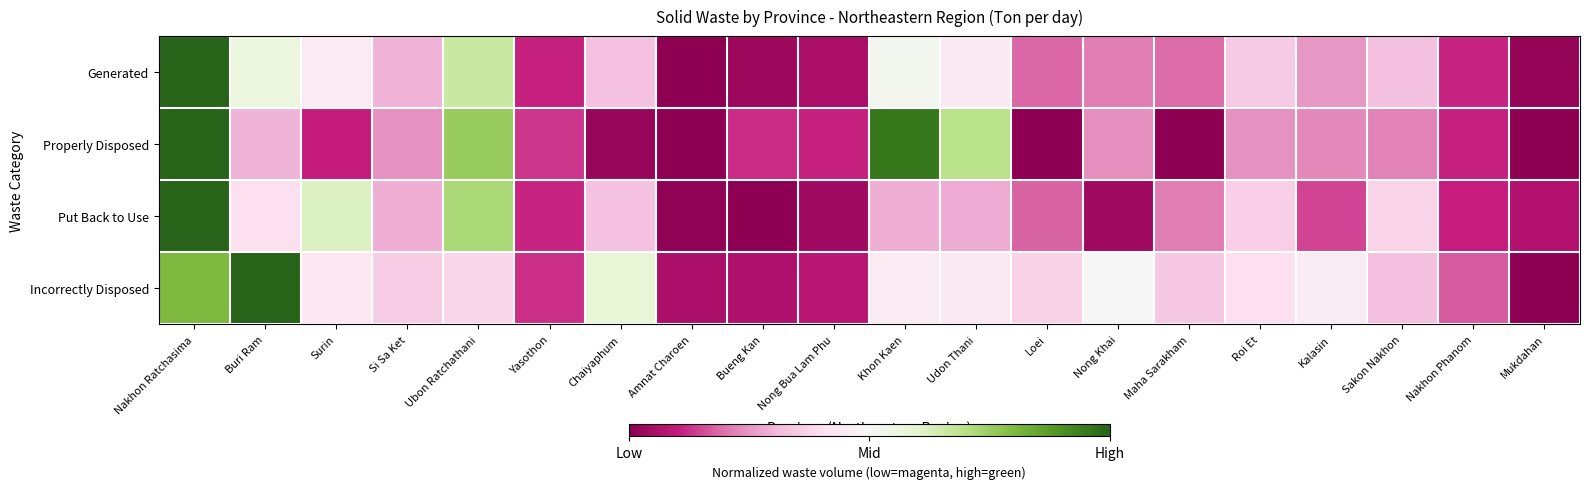

What is the difference between the highest and lowest values at Amnat Charoen?

0.1